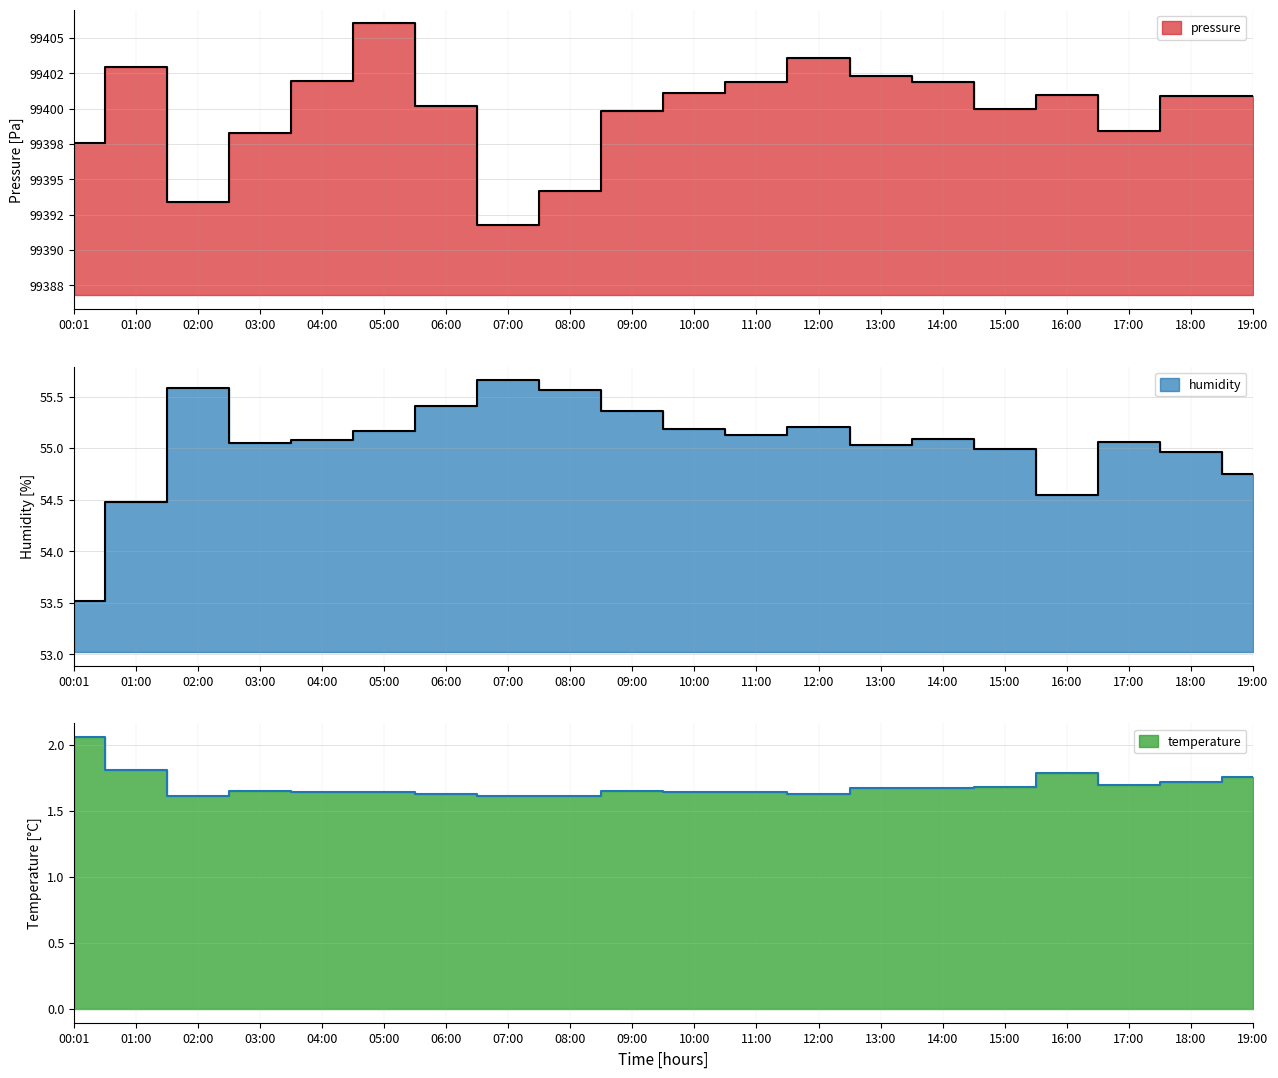

What is the value of the temperature point at the 9th from the left?

1.6